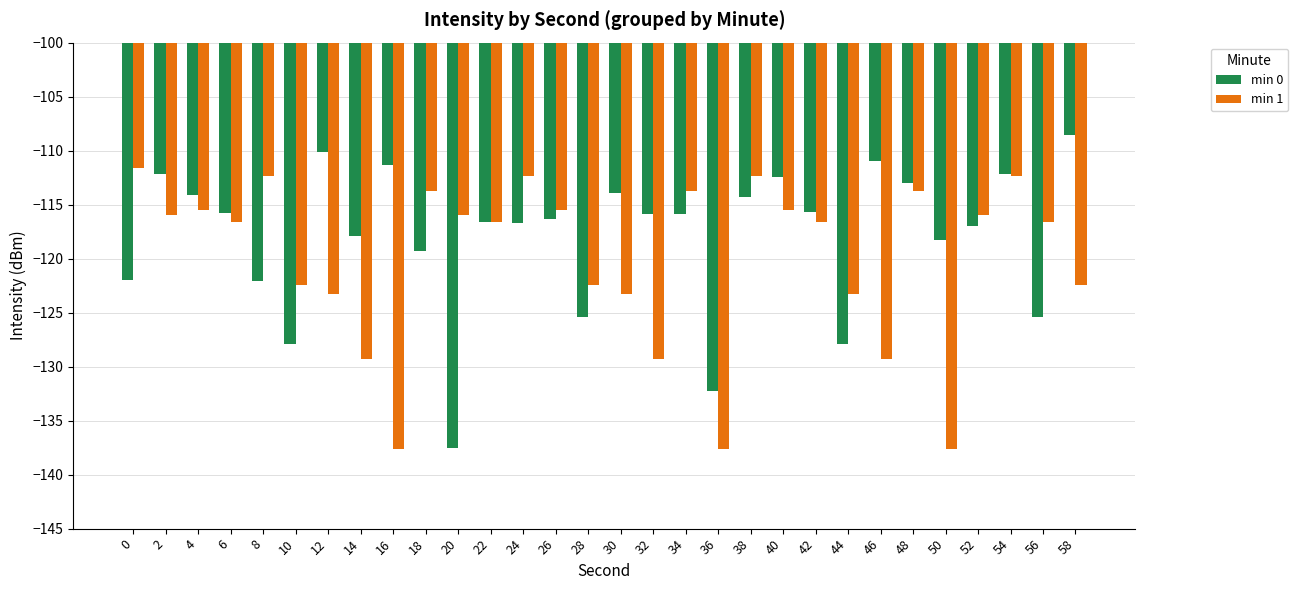

How many distinct data groups are displayed?

2